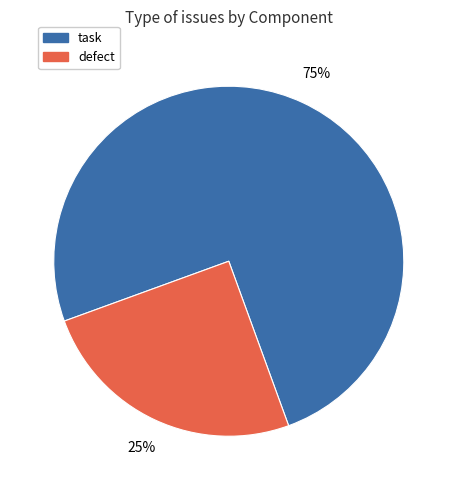

Do defect and task together represent more than half of the pie?

Yes